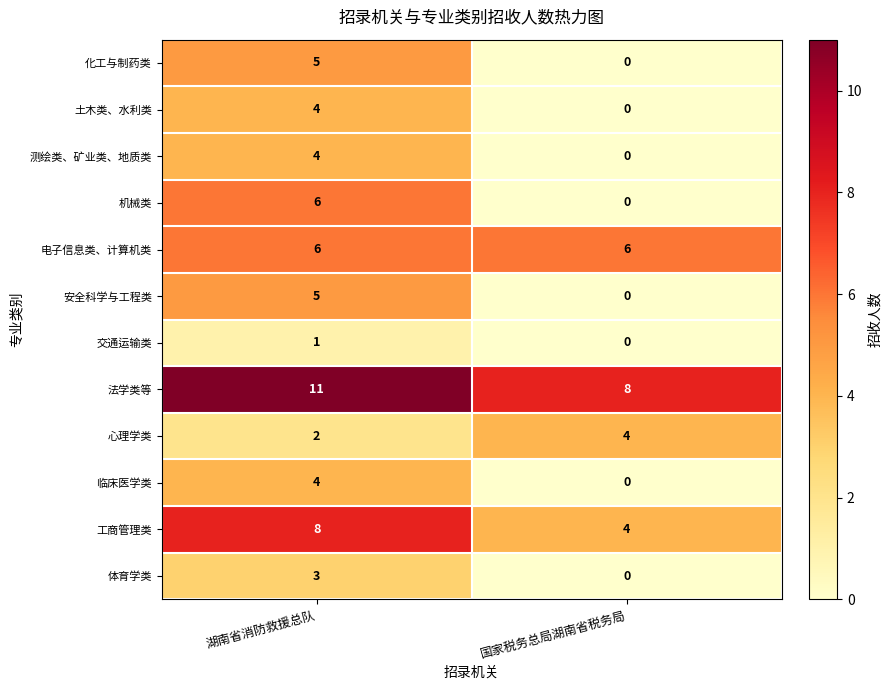

The value of 化工与制药类 at 国家税务总局湖南省税务局 is 0. True or false?

True